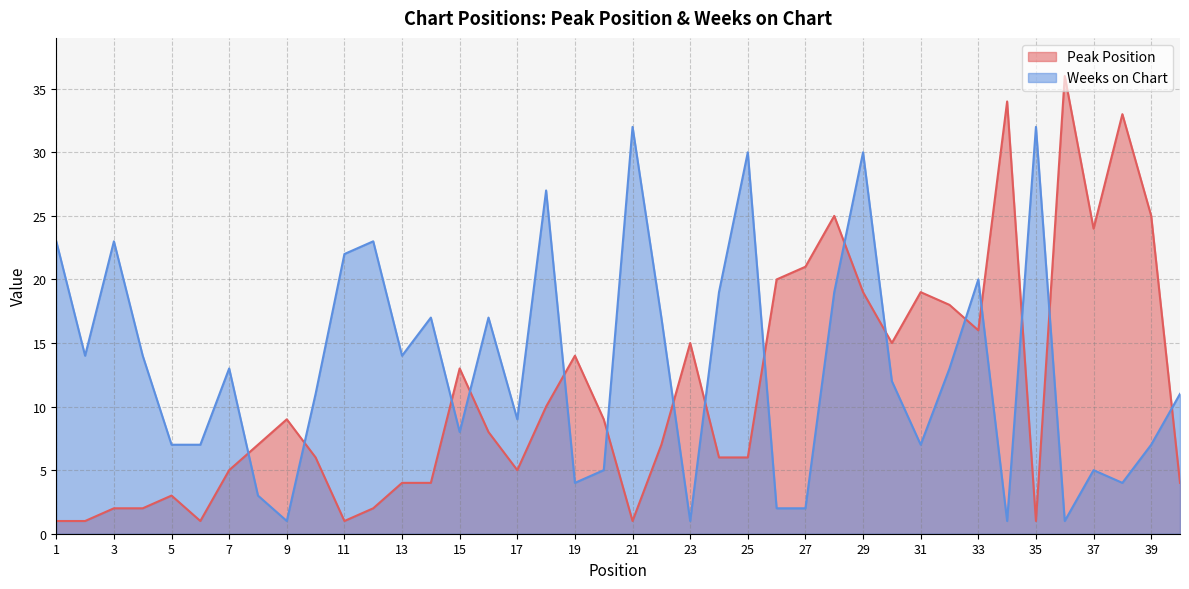

True or false: Weeks on Chart has a value of 10 at 31.

False